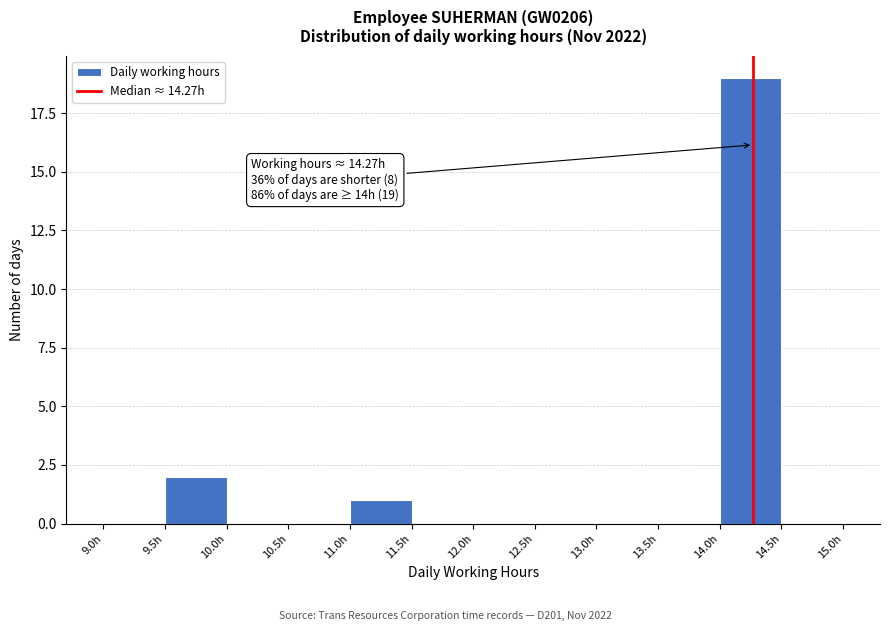

Which range on the x-axis has the tallest bar?

14.0 to 14.5